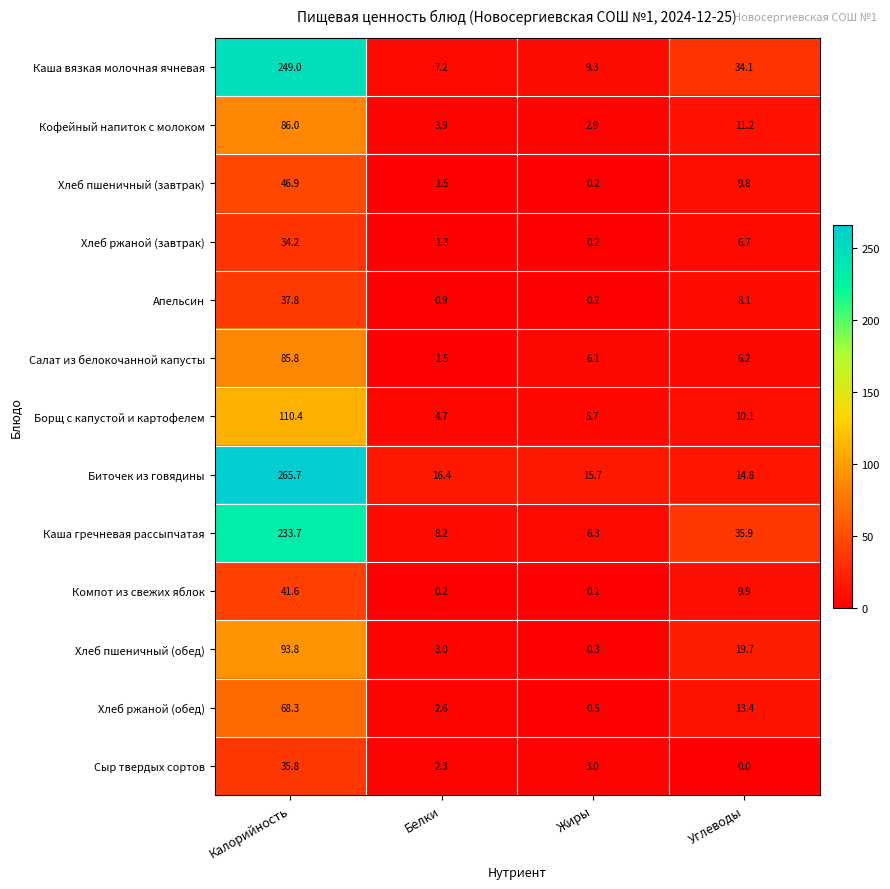

Which category has the lowest value in the Сыр твердых сортов series?

Углеводы